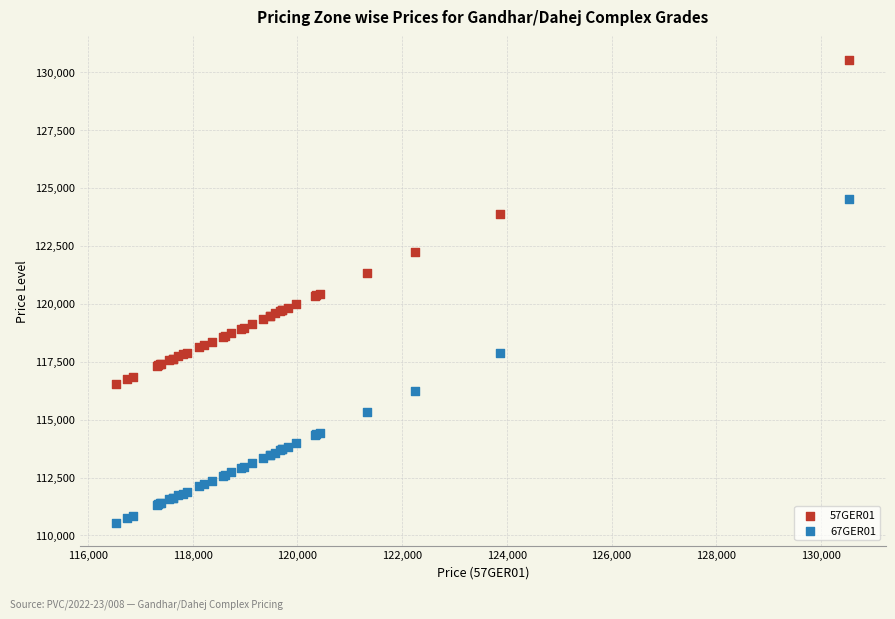

What is the X range (max minus min) for the scatter plot?

13997